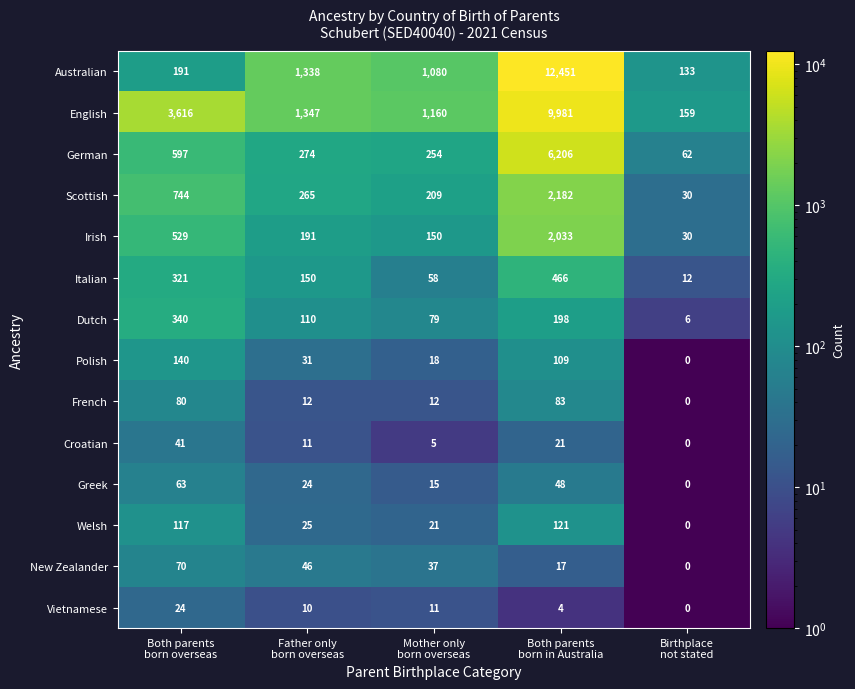

What is the difference between the highest and lowest values at Both parents
born in Australia?

12447